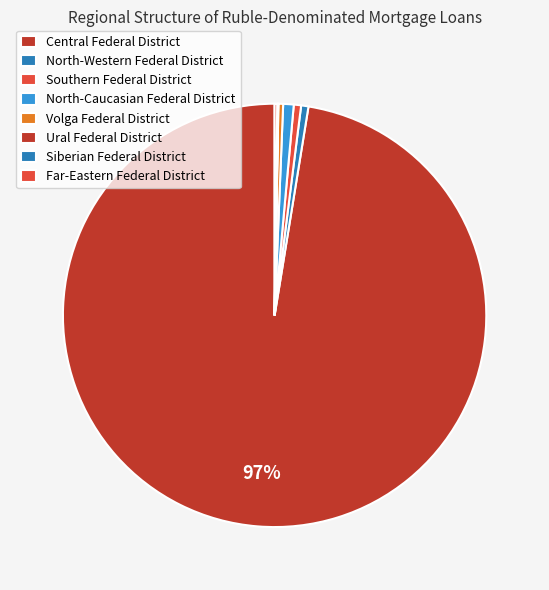

What percentage is the Southern Federal District slice, to the nearest percent?

1%